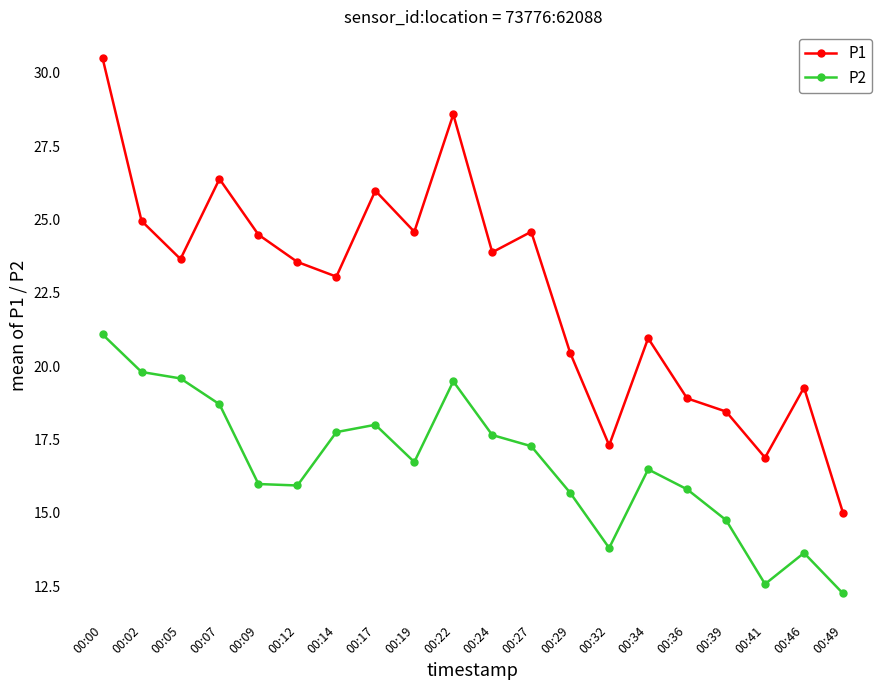

Rank the series by their maximum value, from lowest to highest.

P2, P1